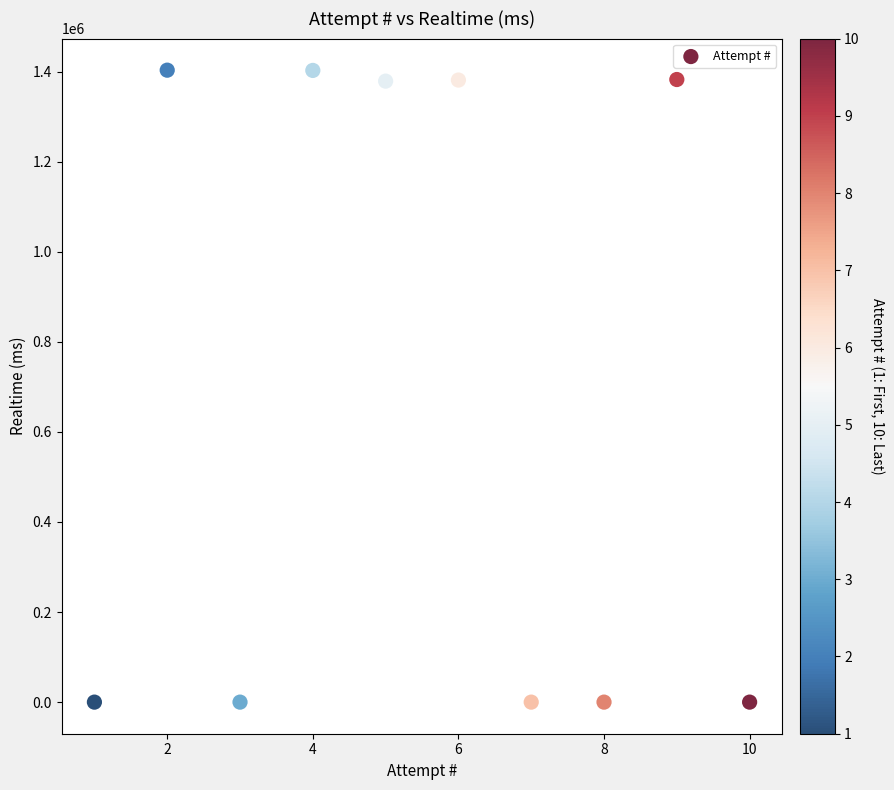

What is the average Y value?

694897